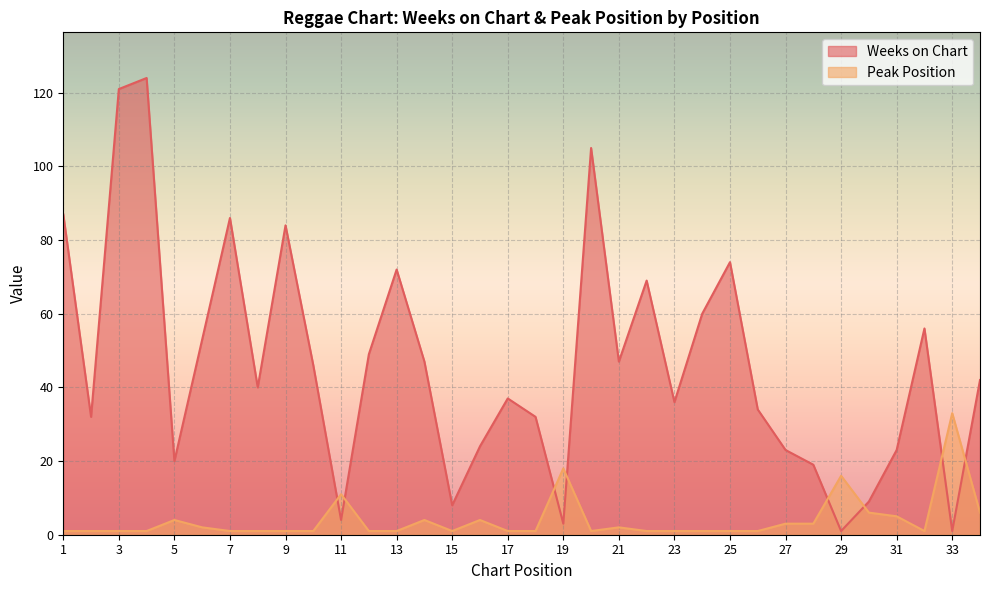

After their last crossing, which series has the higher values: Weeks on Chart or Peak Position?

Weeks on Chart